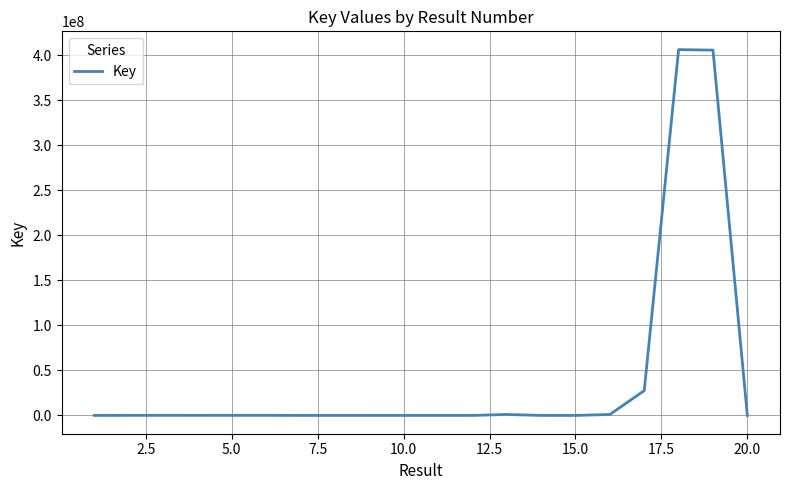

What is the greatest value displayed?

406000711